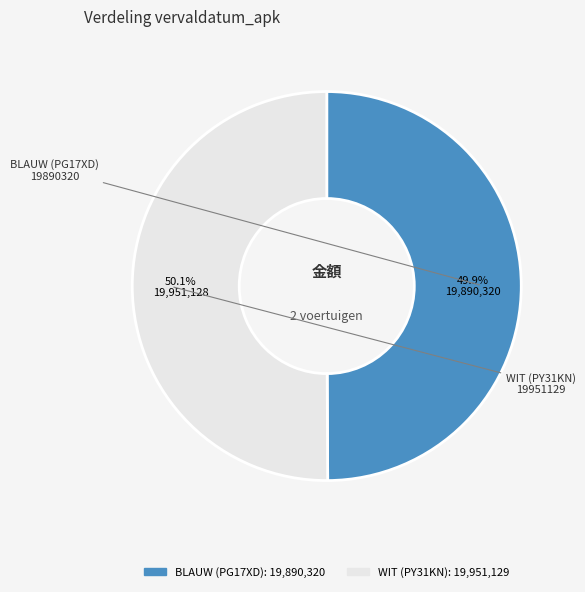

How many slices are in this pie chart?

2